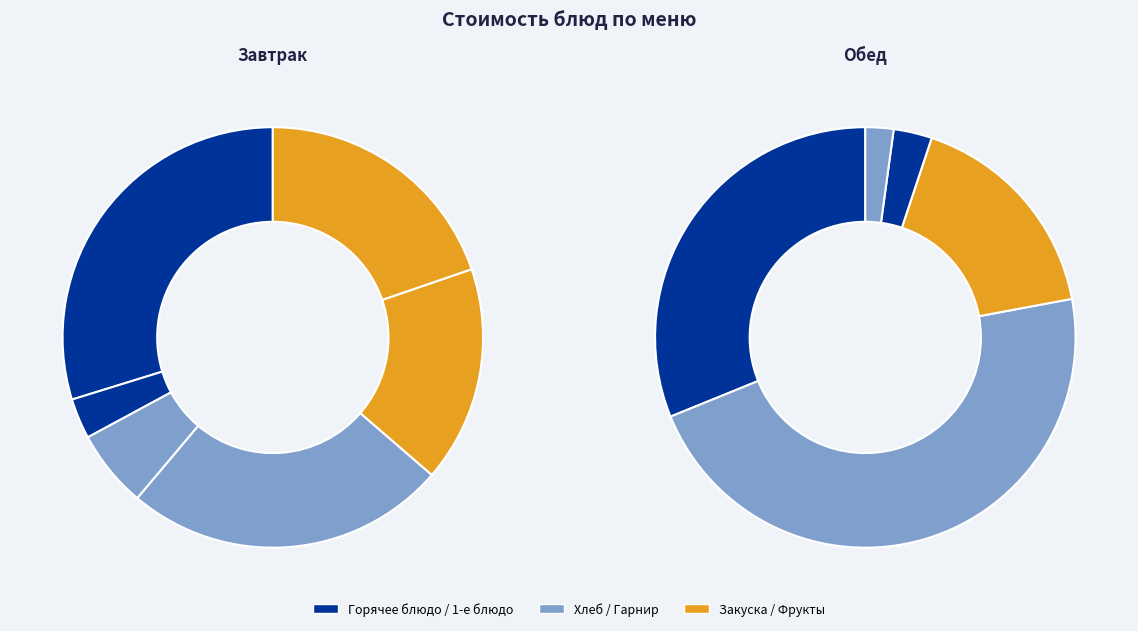

Count the number of slices in the pie.

11